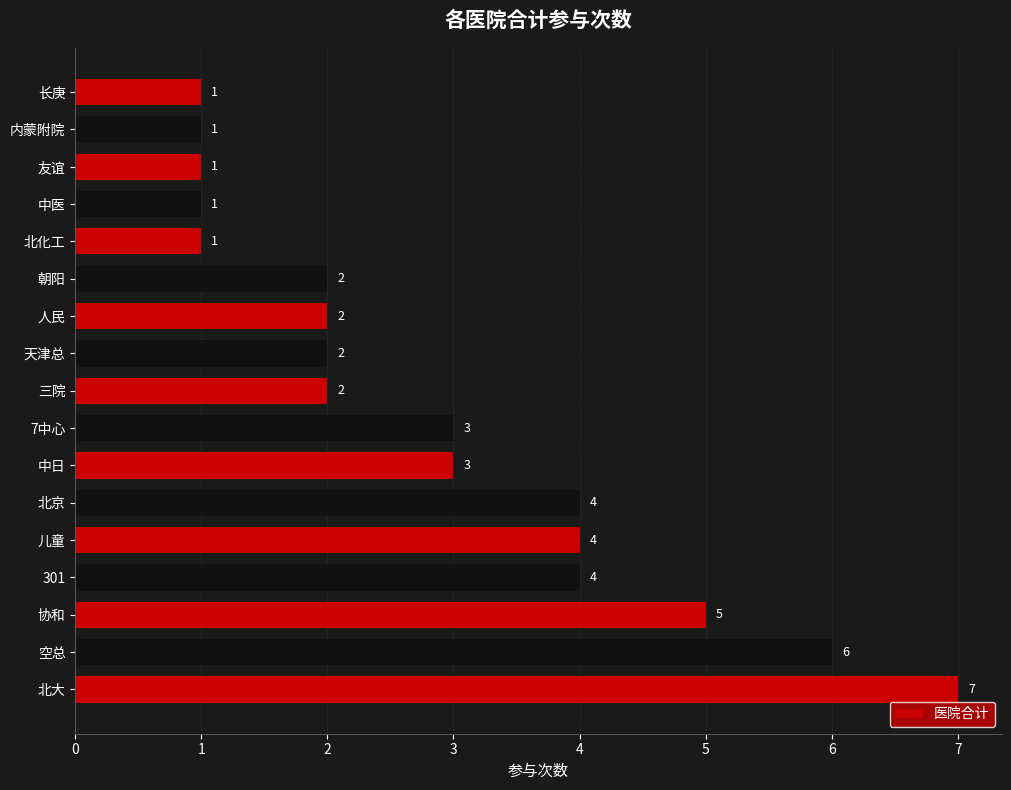

True or false: the data shows 1 at 北化工.

True